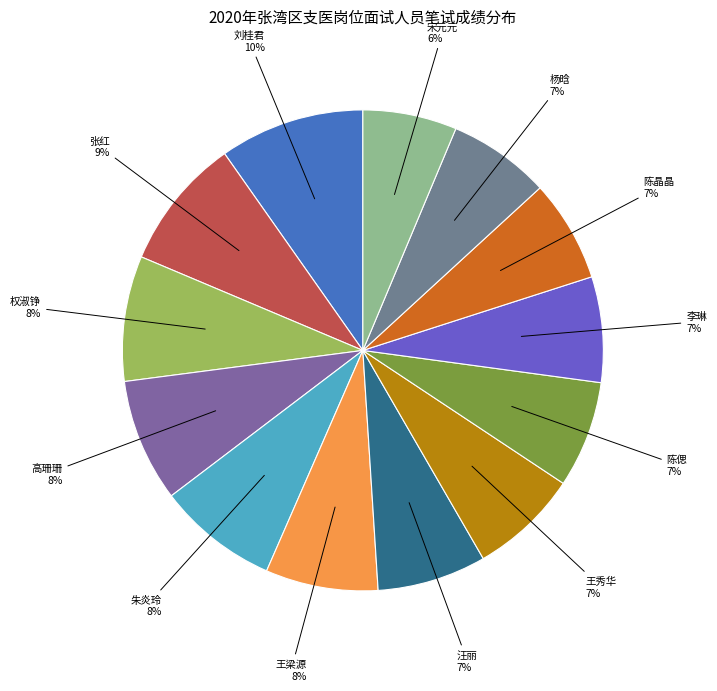

How many segments does this pie chart have?

13